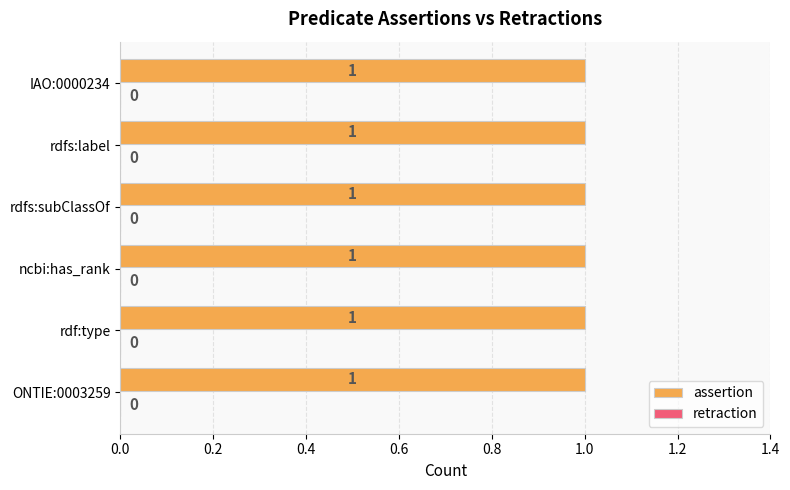

The value of retraction at rdf:type is 0. True or false?

True